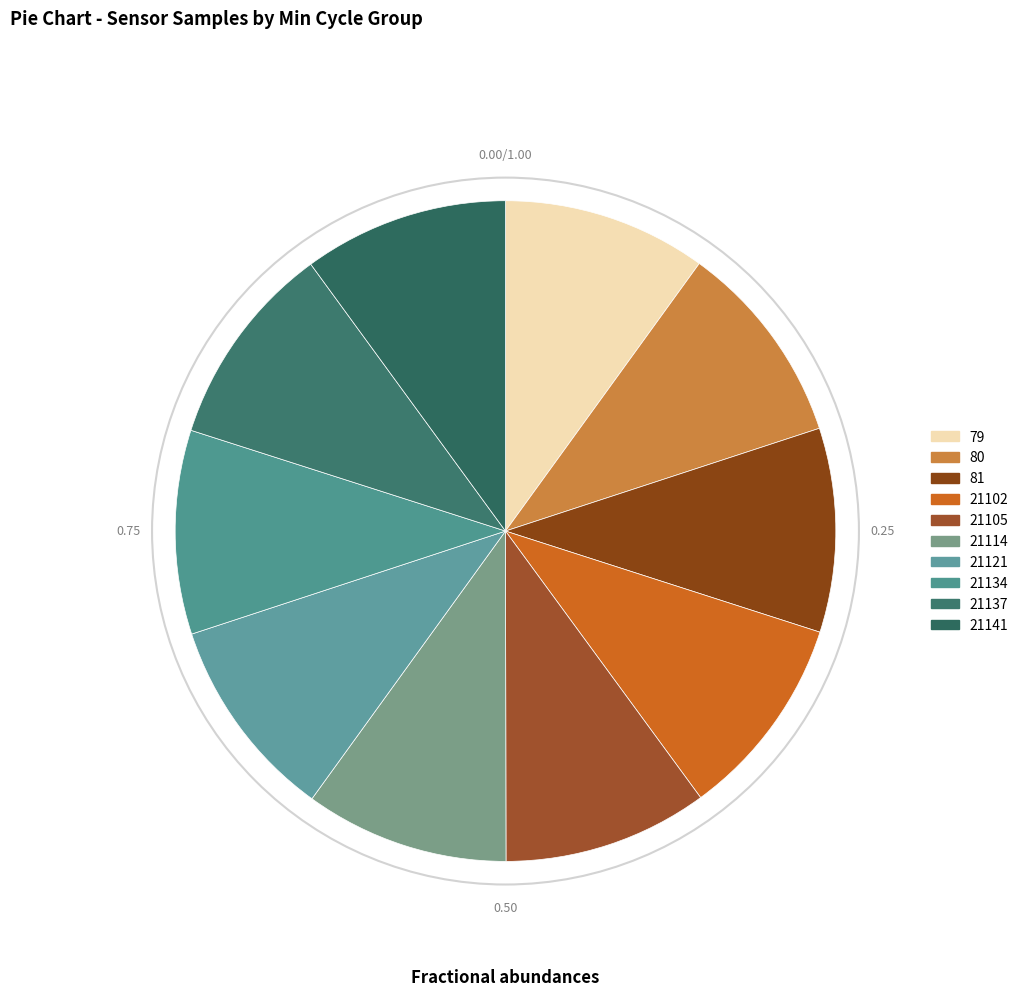

Is there a majority slice in this chart?

No